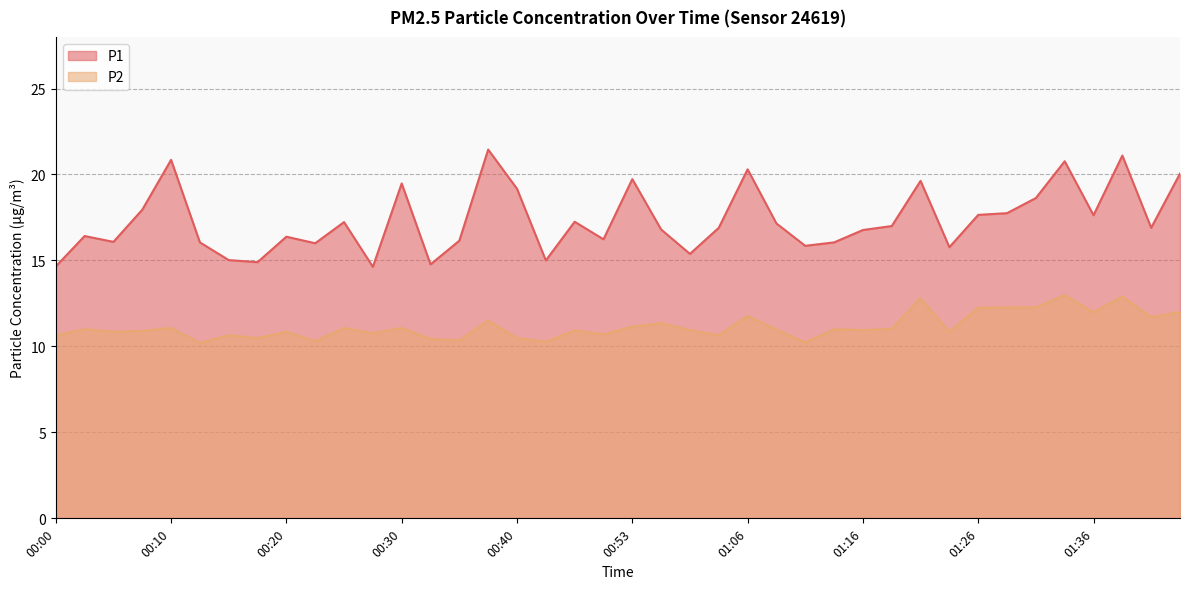

What is the difference between the second highest and minimum values in the P1 series?

6.5